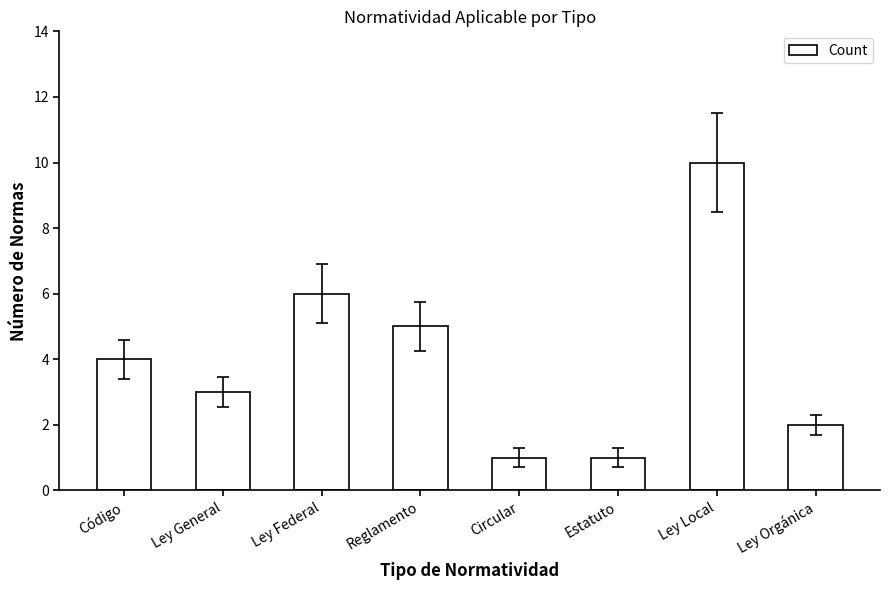

Is it true that the value at Ley Orgánica is 3?

False